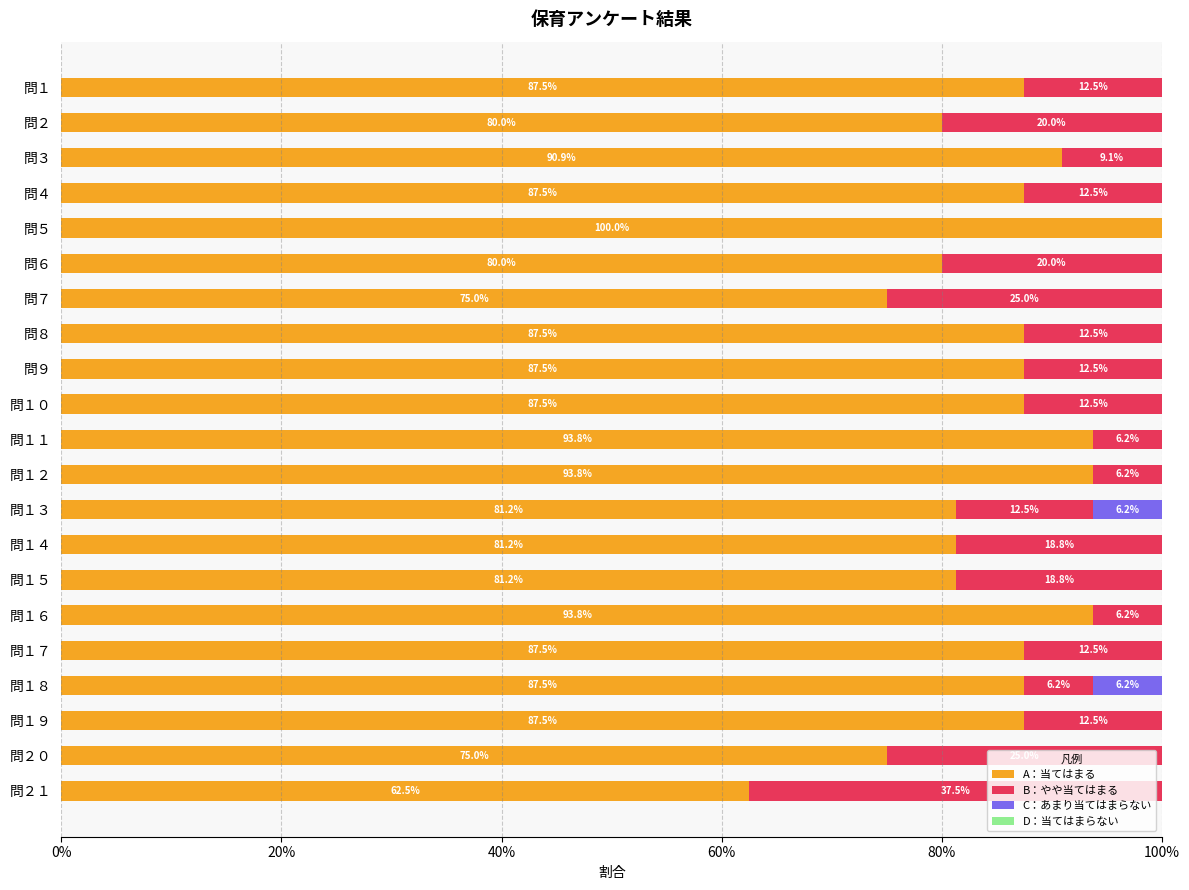

What is the average value of the B：やや当てはまる series?

0.1